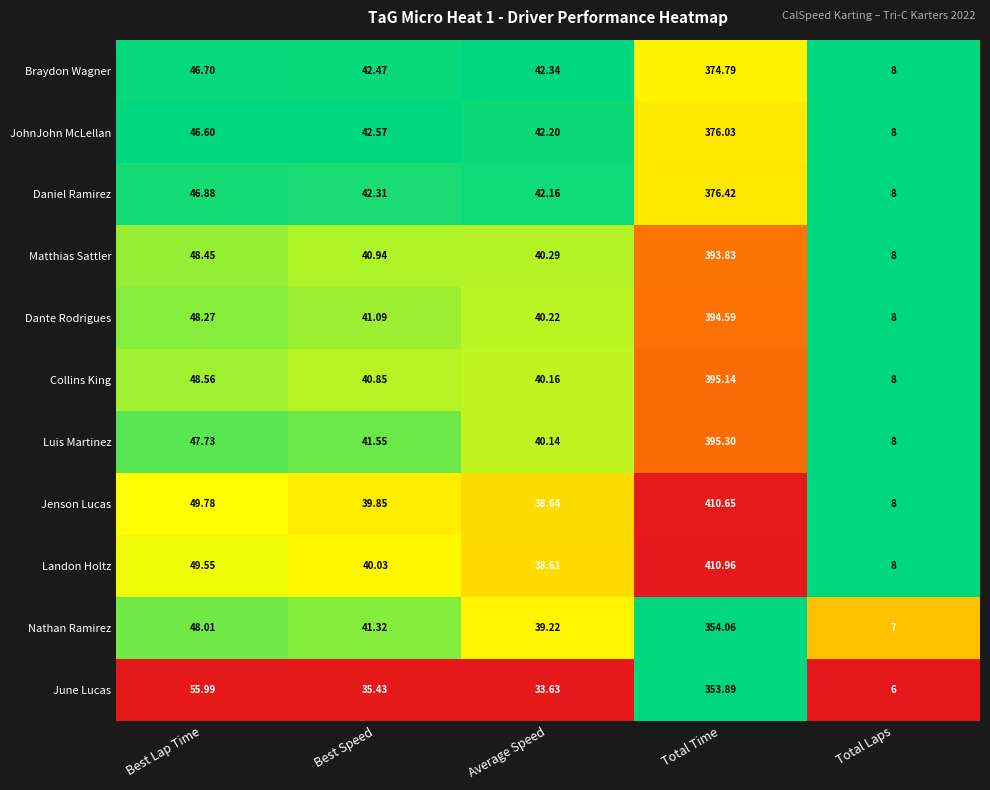

What is the total value across all series at Average Speed?

437.6